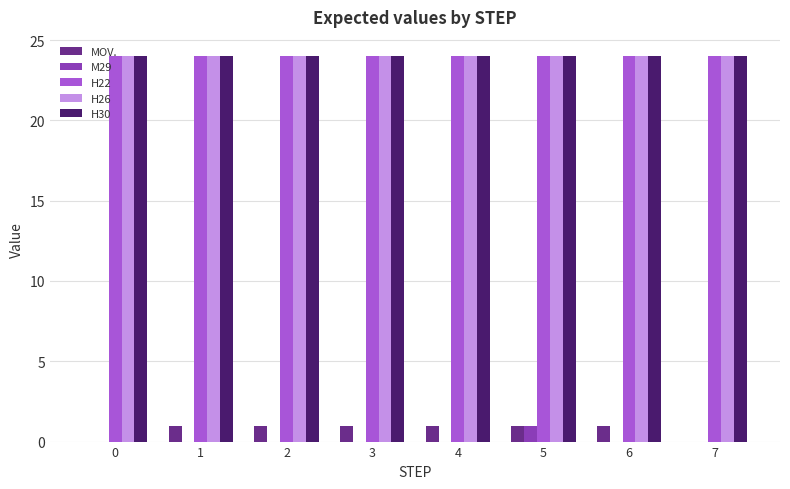

What are all the series names shown in the legend?

MOV., M29, H22, H26, H30